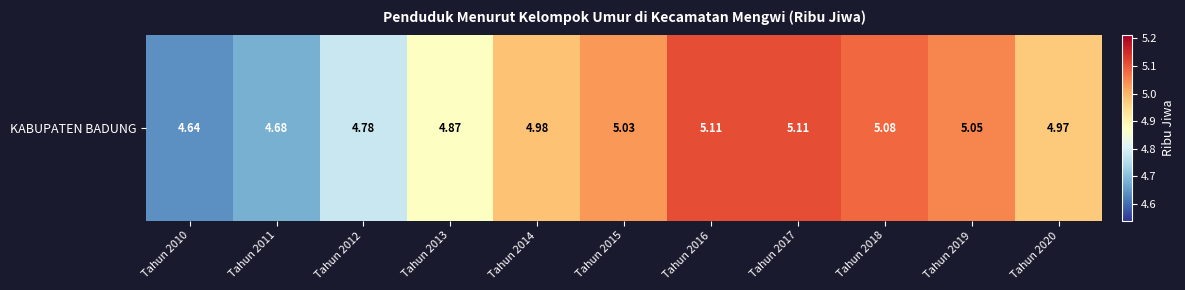

Is it true that the value at Tahun 2017 is 5.1?

True